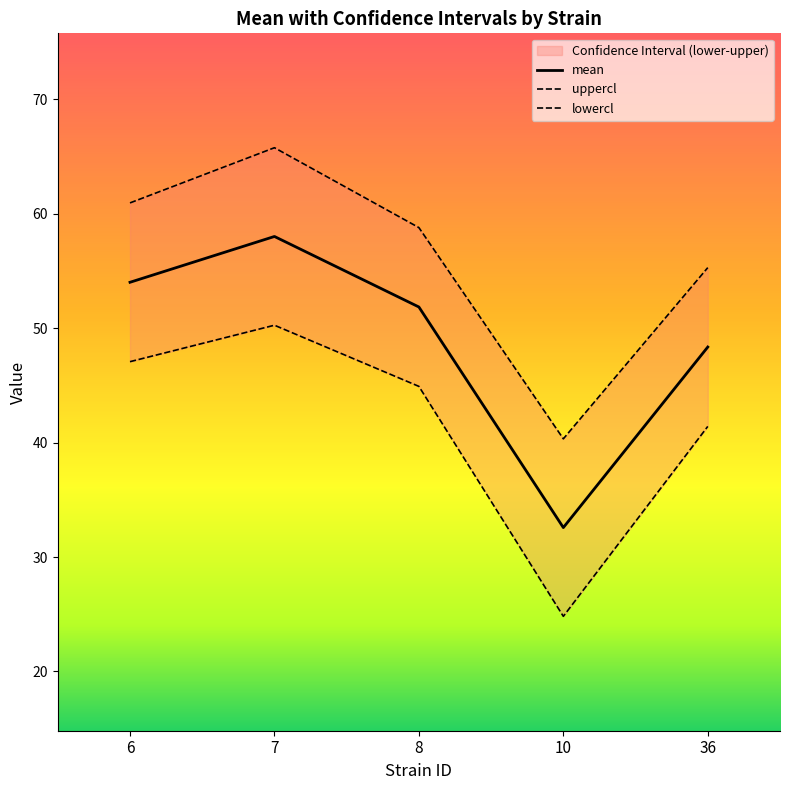

Rank the series by their maximum value, from highest to lowest.

uppercl, mean, lowercl